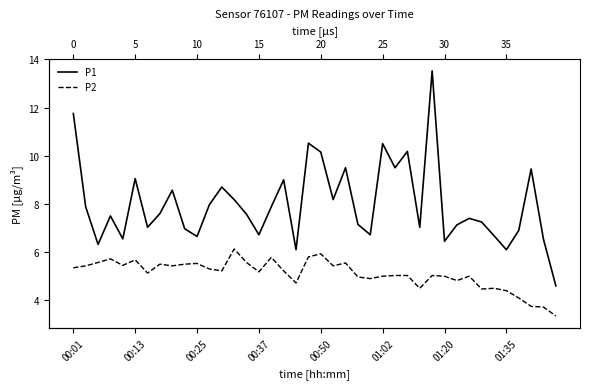

Which series has the widest spread of values?

P1